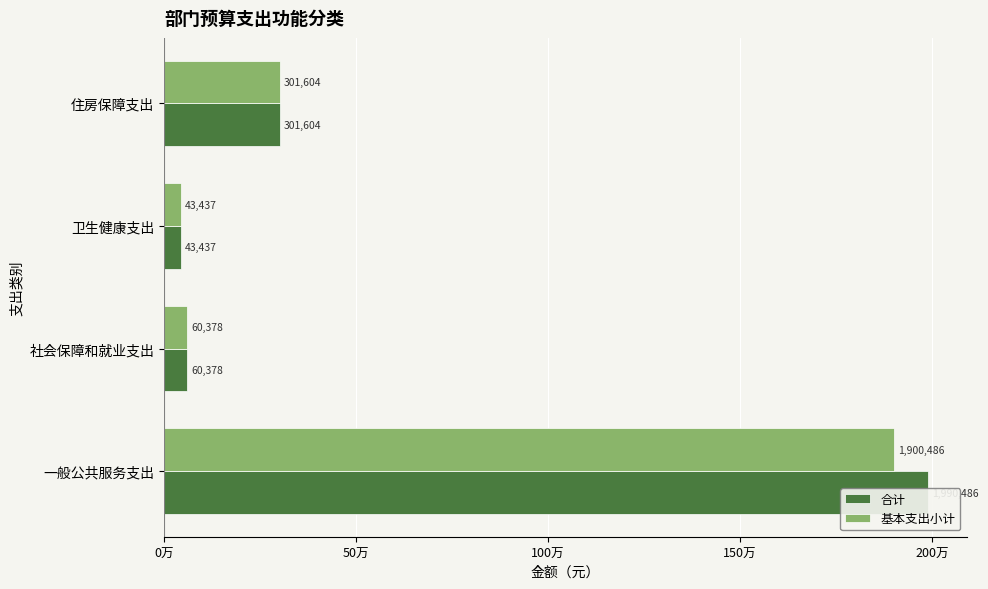

Reading left to right, list all the values displayed in this chart.

合计: 1990485.9	60378.2	43437.4	301604.0
基本支出小计: 1900485.9	60378.2	43437.4	301604.0